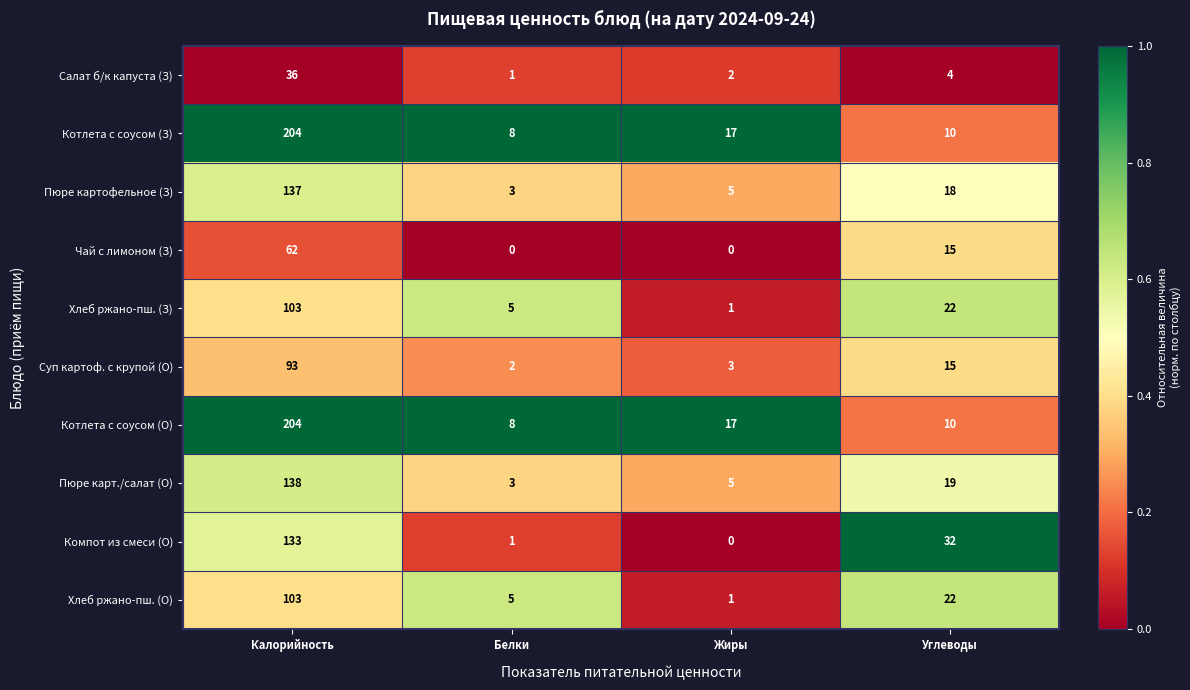

What is the total value across all series at Калорийность?

1213